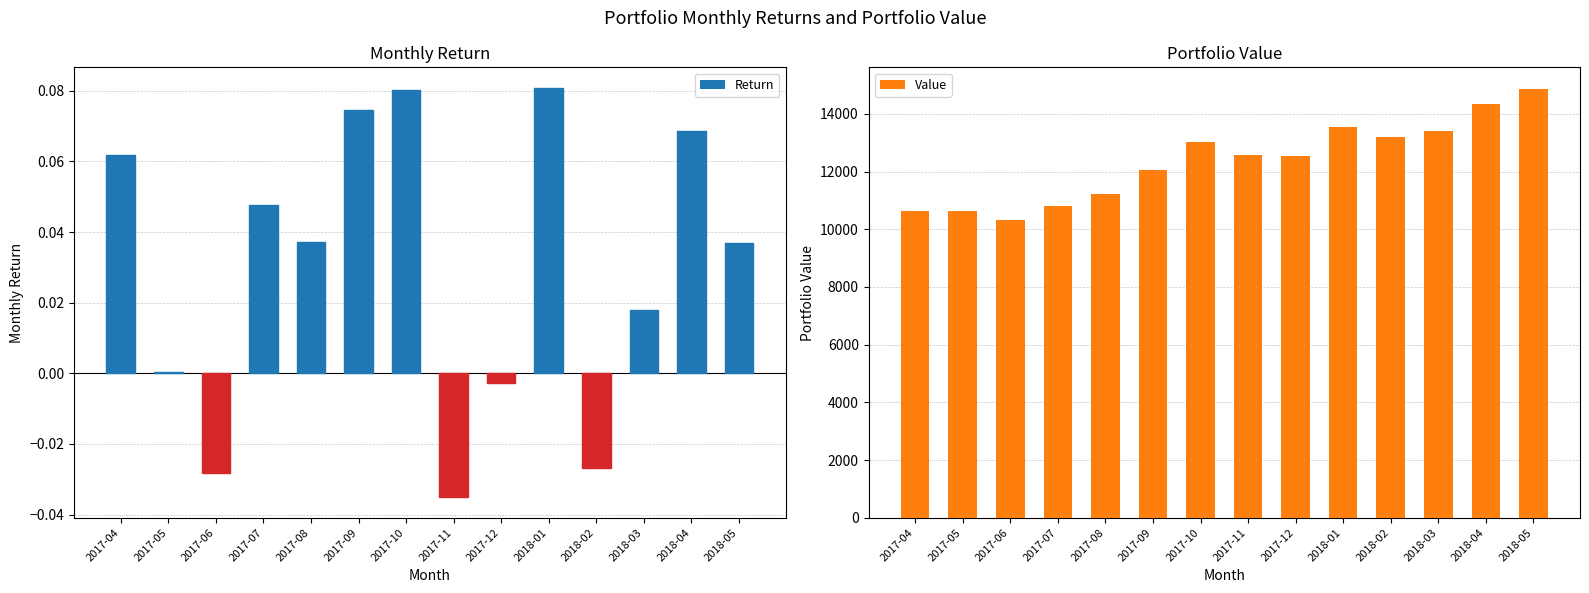

How many values in the Value series exceed 12561?

7